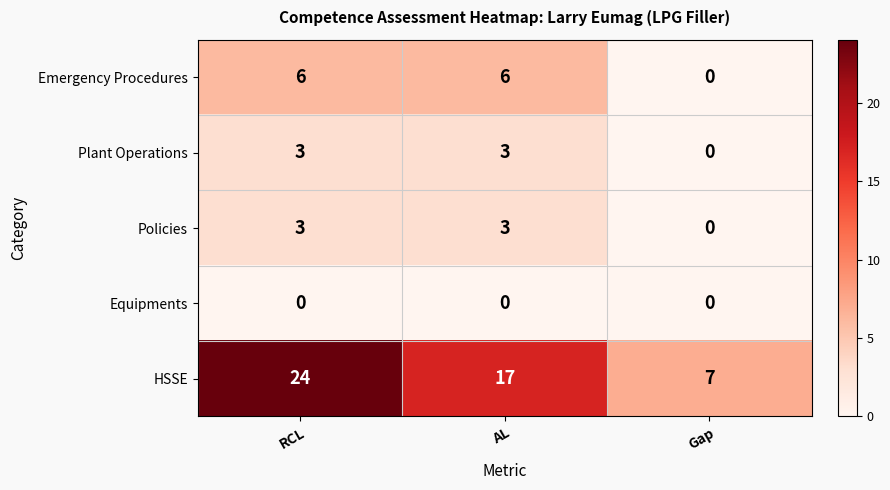

What is the total value across all series at AL?

29